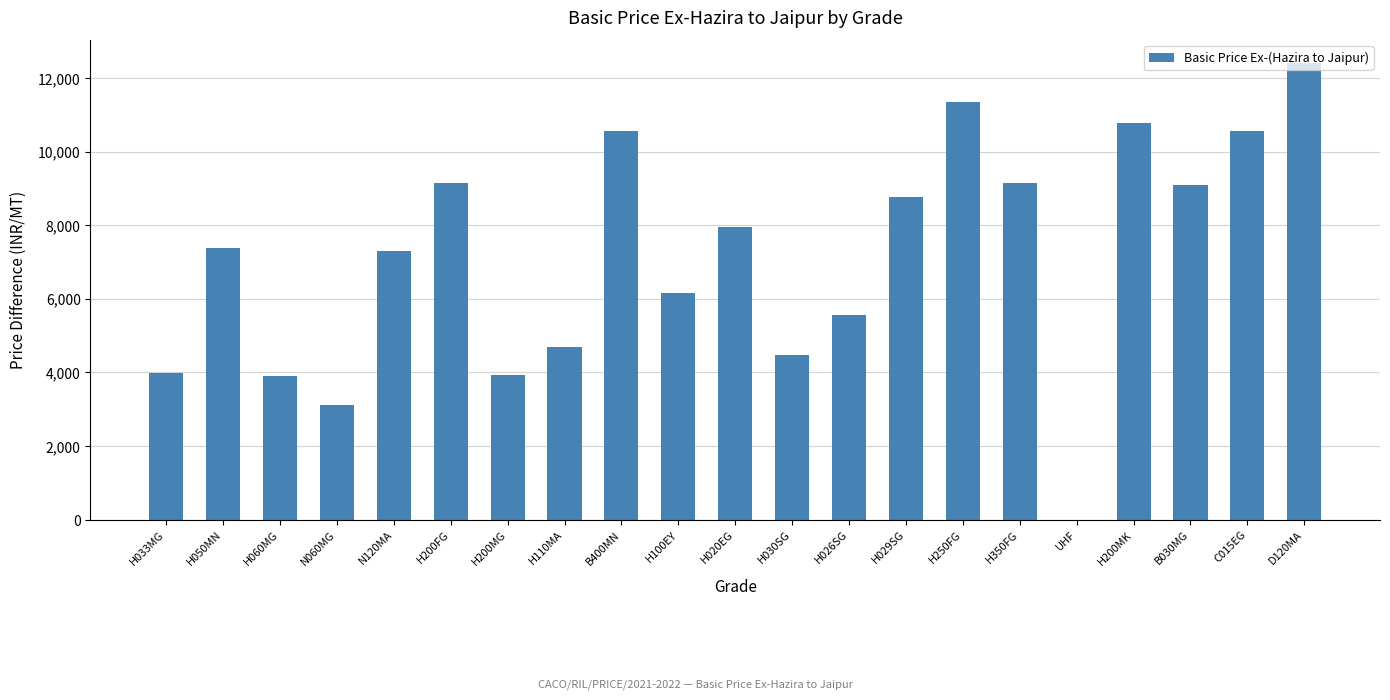

What is the greatest value displayed?

12410